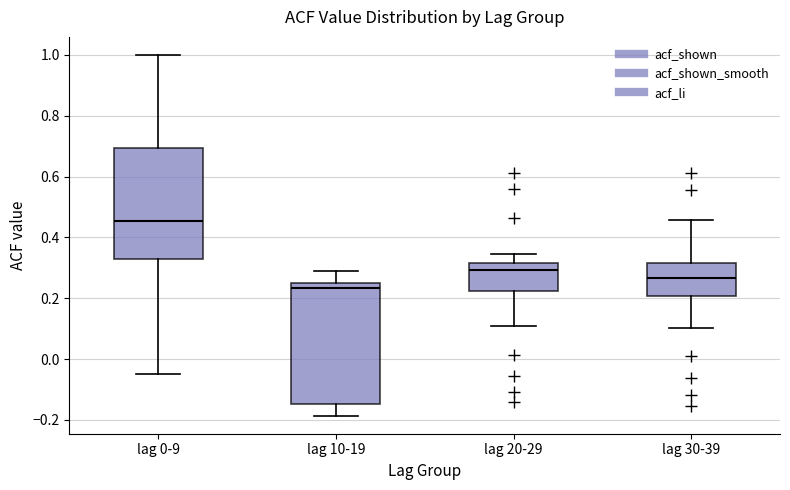

Comparing the boxes themselves (not the whiskers), which one is the tallest?

lag 10-19